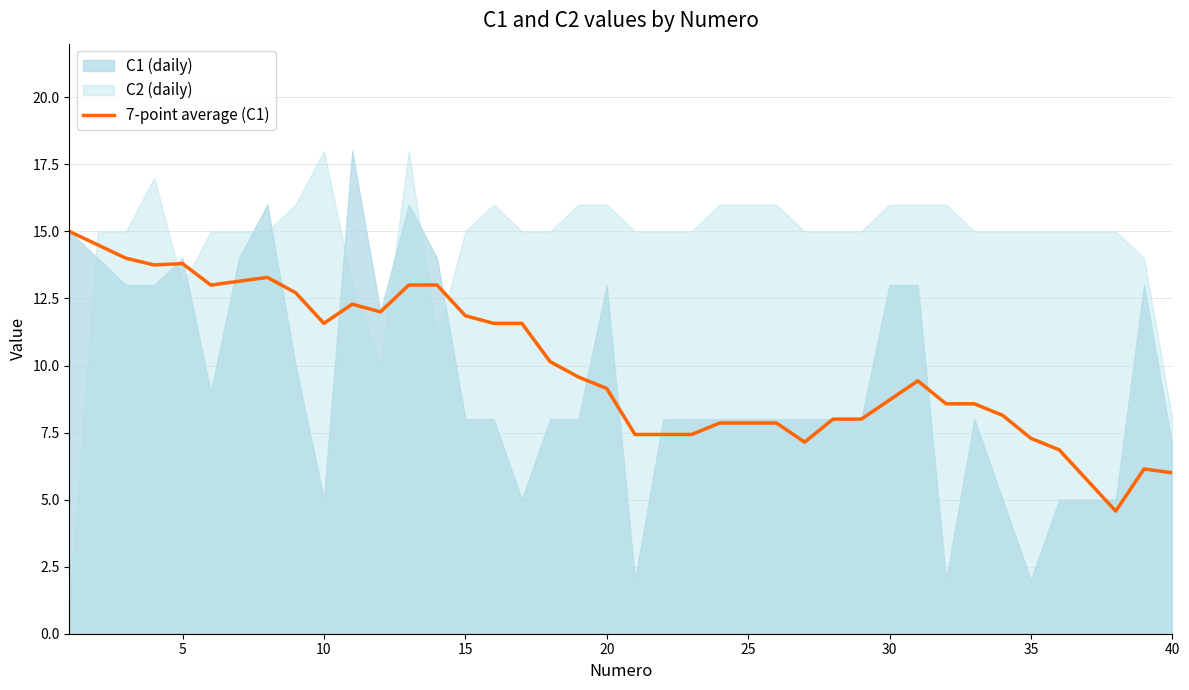

What is the minimum value for 7-point average (C1)?

4.6